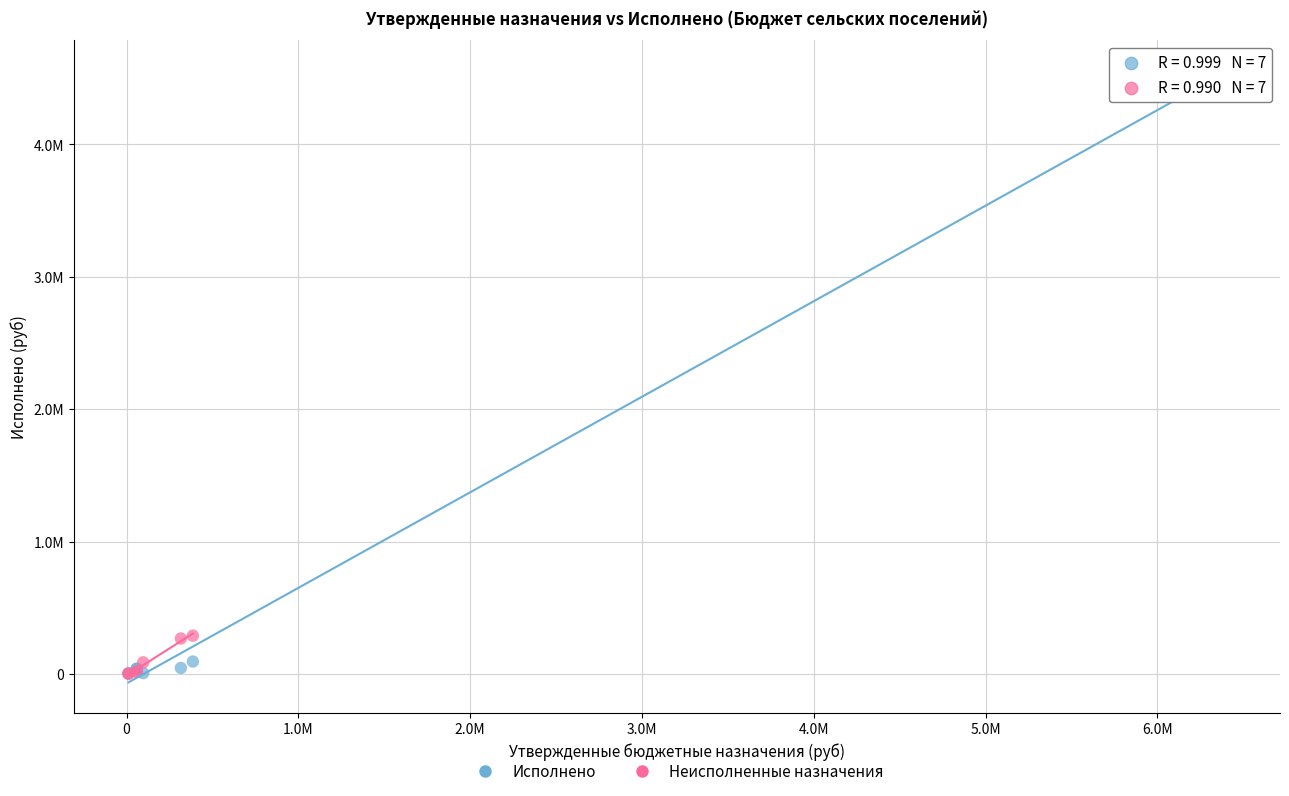

What are all the series names shown in the legend?

Исполнено, Неисполненные назначения